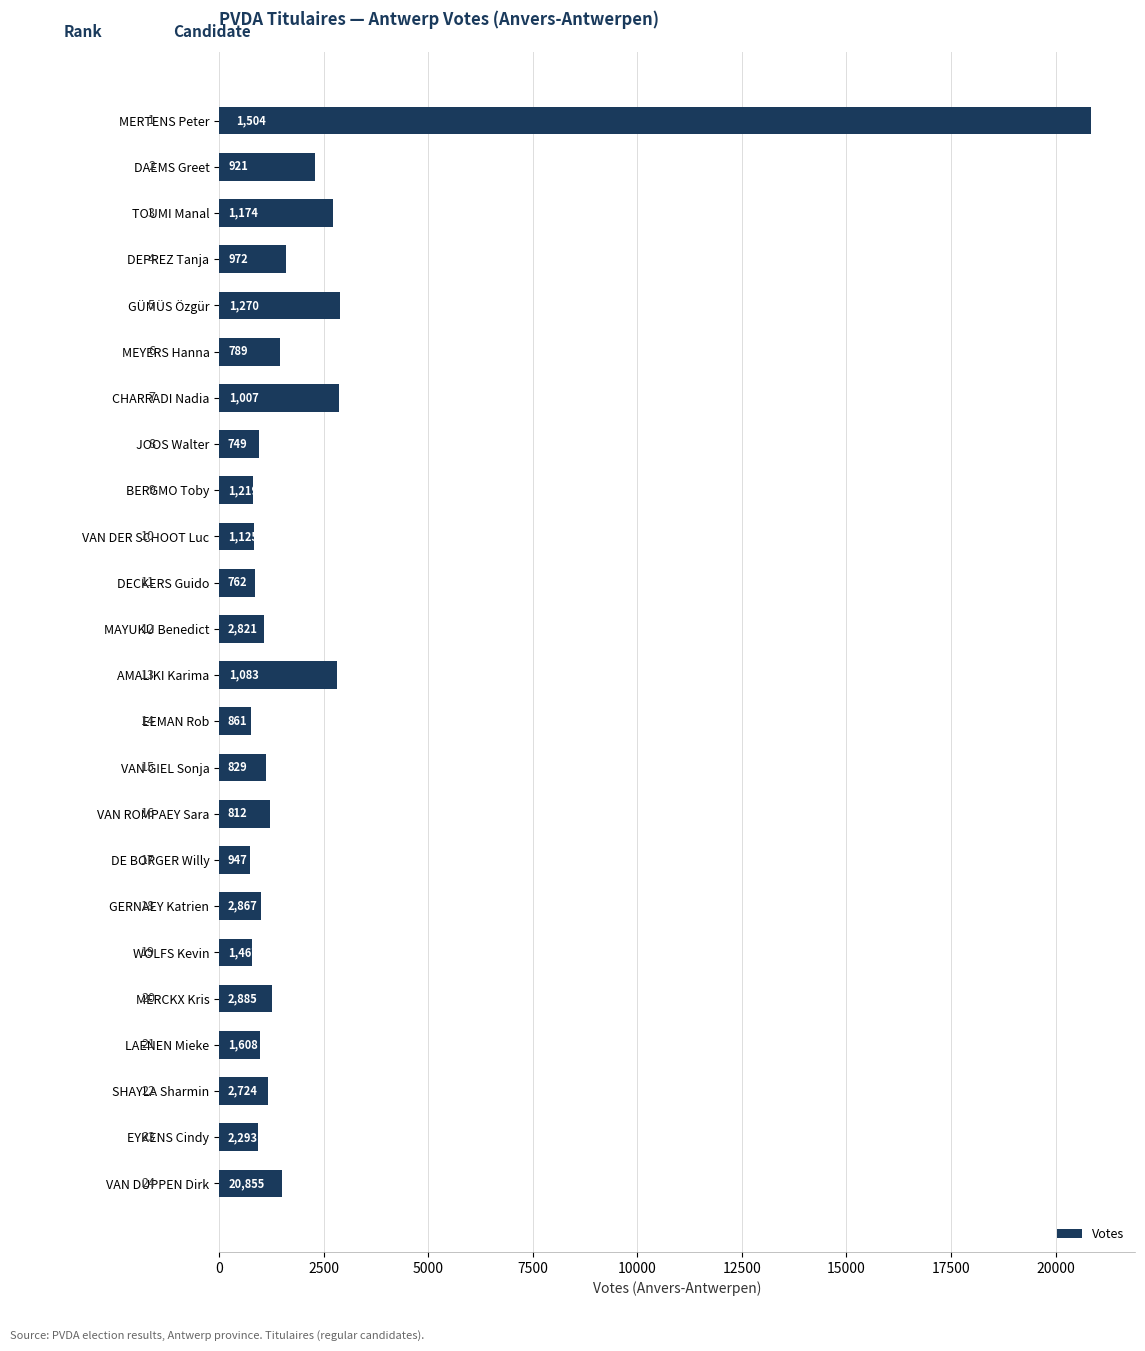

Reading top to bottom, list all the values displayed in this chart.

MERTENS Peter=20855	DAEMS Greet=2293	TOUMI Manal=2724	DEPREZ Tanja=1608	GÜMÜS Özgür=2885	MEYERS Hanna=1467	CHARRADI Nadia=2867	JOOS Walter=947	BERGMO Toby=812	VAN DER SCHOOT Luc=829	DECKERS Guido=861	MAYUKU Benedict=1083	AMALIKI Karima=2821	EEMAN Rob=762	VAN GIEL Sonja=1125	VAN ROMPAEY Sara=1219	DE BORGER Willy=749	GERNAEY Katrien=1007	WOLFS Kevin=789	MERCKX Kris=1270	LAENEN Mieke=972	SHAYLA Sharmin=1174	EYKENS Cindy=921	VAN DUPPEN Dirk=1504